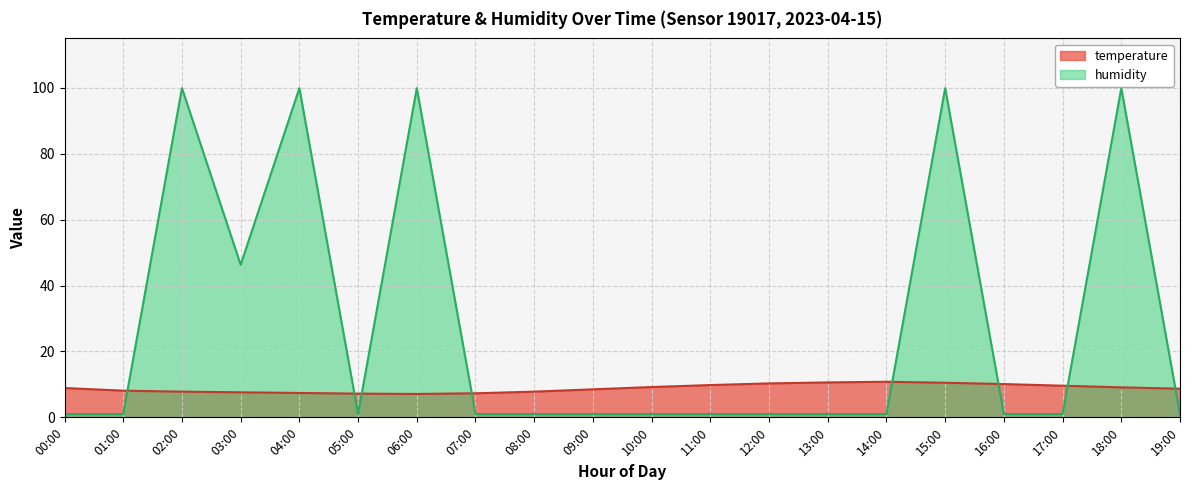

Is it true that temperature equals 7.8 at 02:00?

True